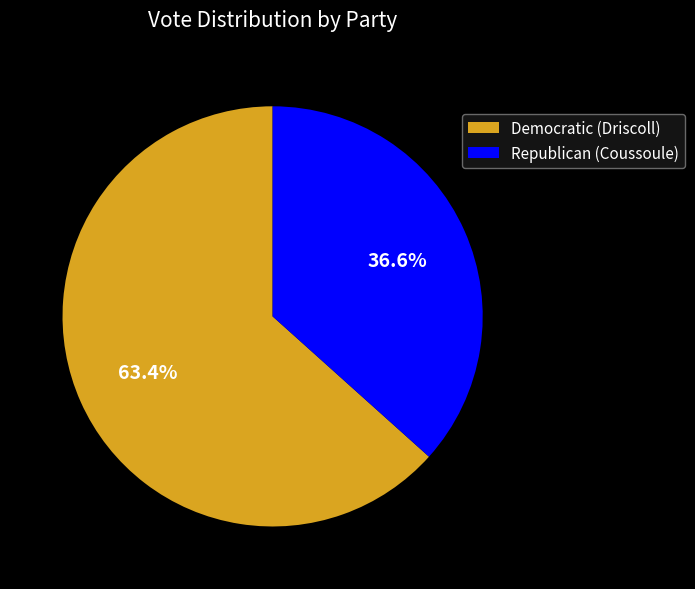

Rank the categories by value from highest to lowest.

Democratic (Driscoll), Republican (Coussoule)